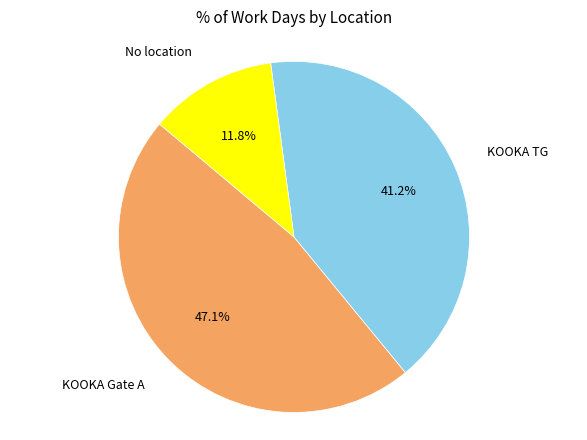

Is there any slice that represents more than half of the pie?

No